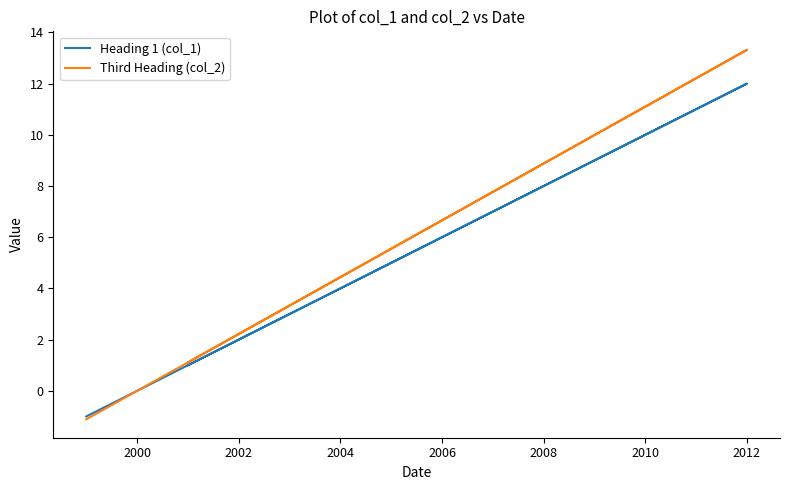

Rank the series by their maximum value, from highest to lowest.

Third Heading (col_2), Heading 1 (col_1)